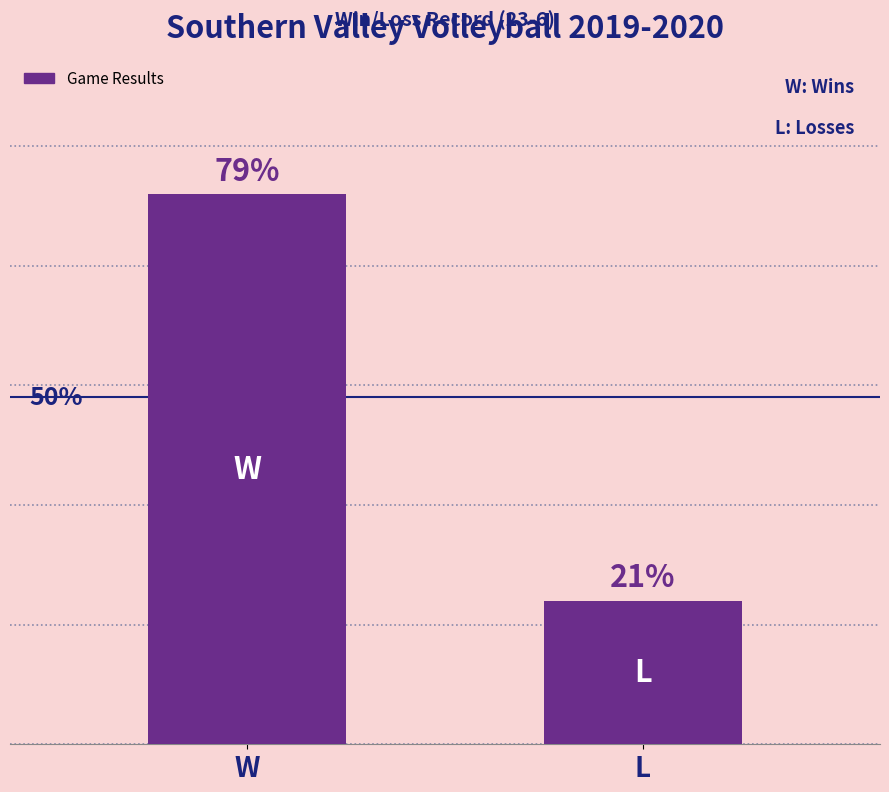

Which label corresponds to the smallest value in the chart?

L